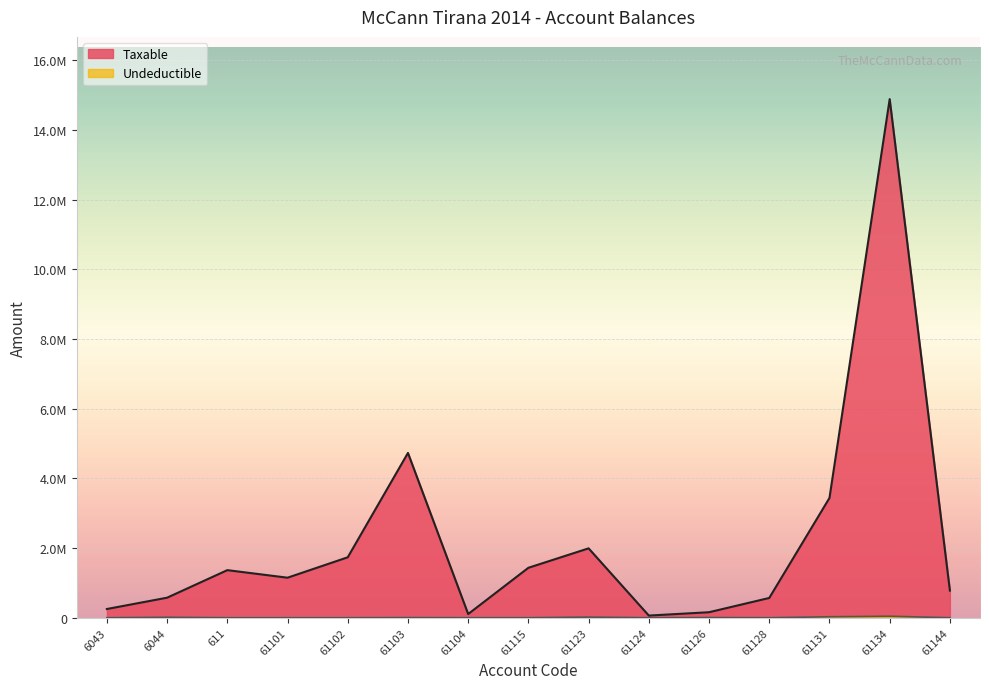

The Taxable series shows 105900.0 at 61104. True or false?

True